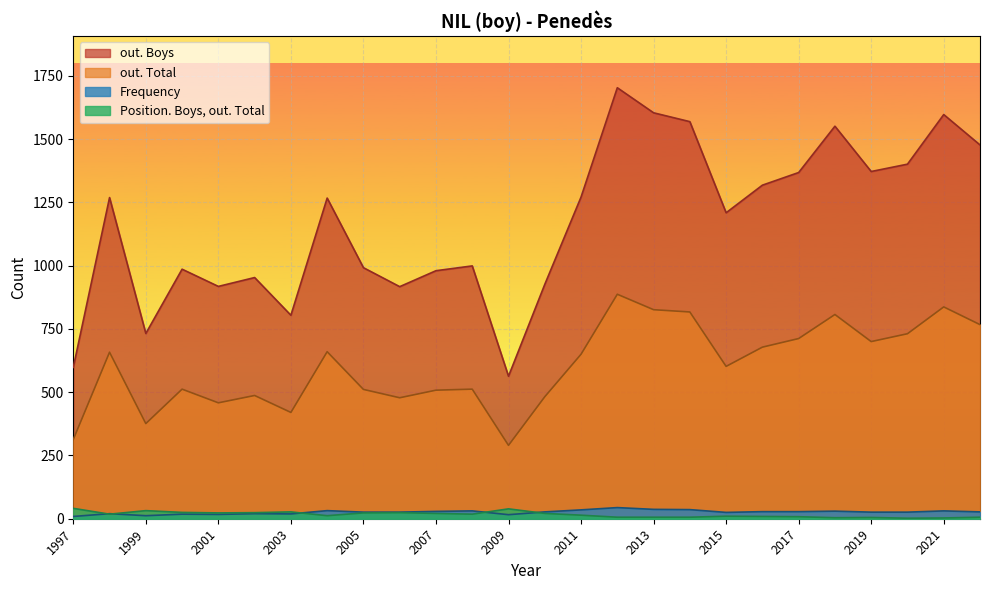

Does the chart display data point markers on the line(s)?

No